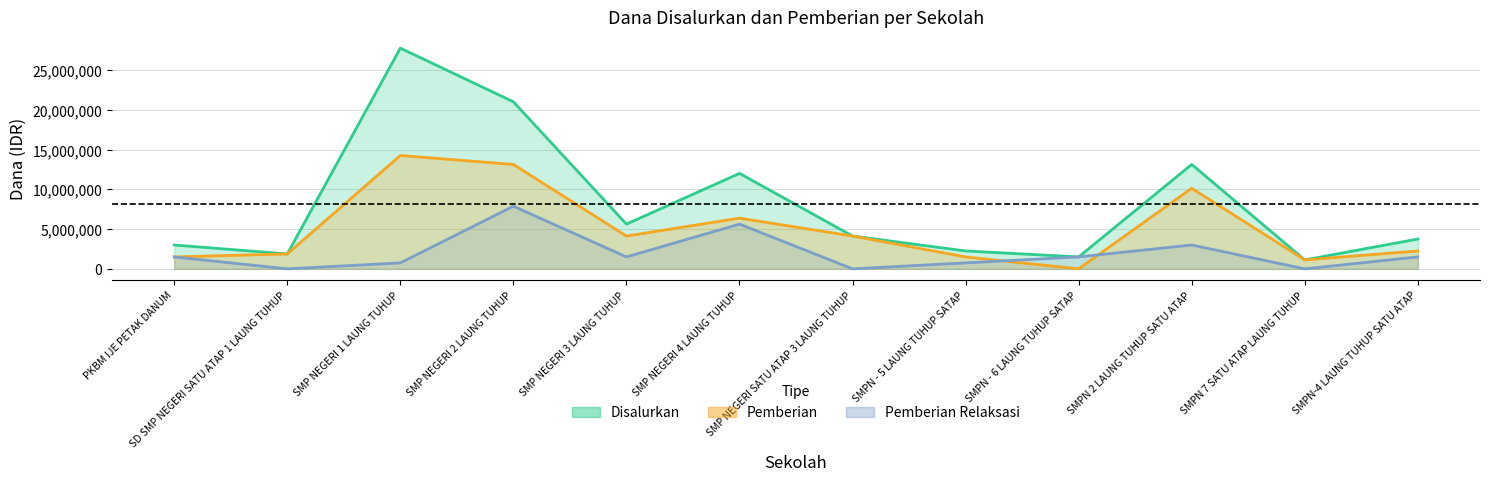

What is the label of the 4th point from the left?

SMP NEGERI 2 LAUNG TUHUP